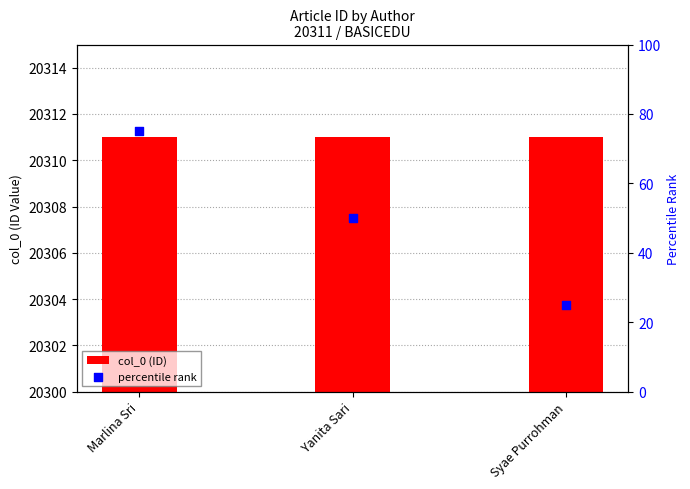

What is the total value across all series at Yanita Sari?

20361